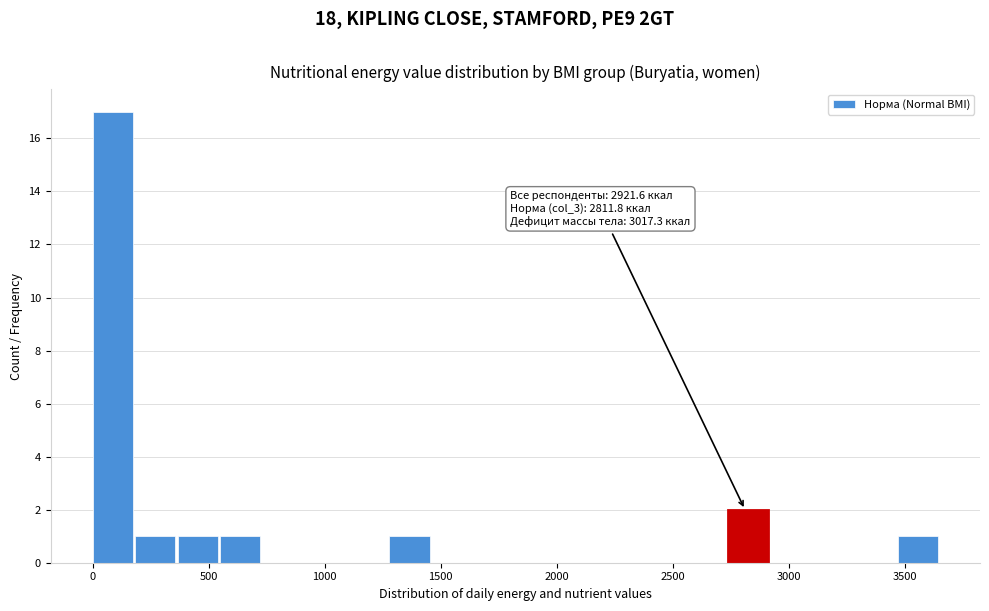

Around what value on the x-axis is the tallest bar? Give the approximate position of its centre, as read against the axis.

100